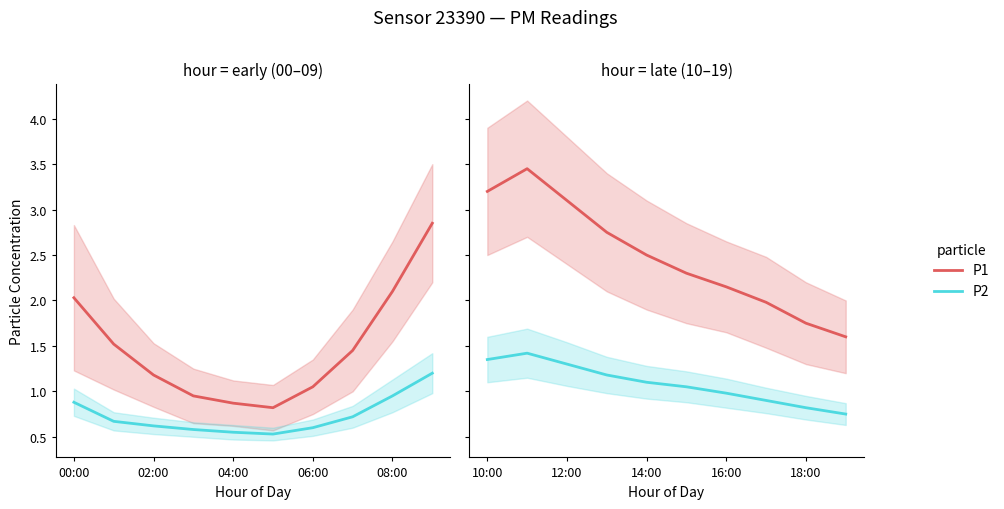

What are all the series names shown in the legend?

P1, P2